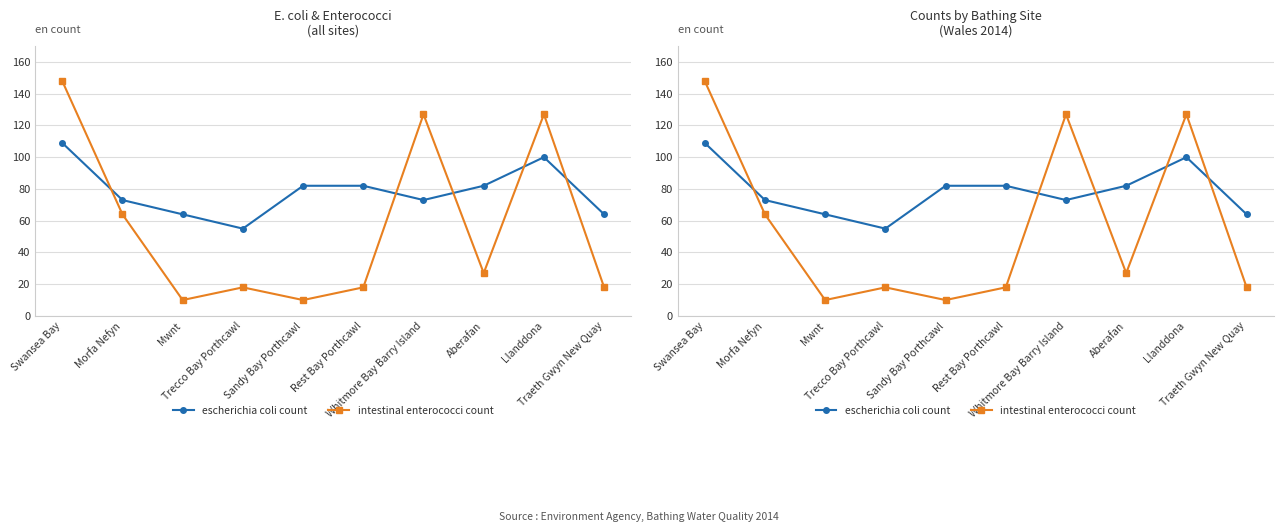

Which has a higher value, Whitmore Bay Barry Island or Swansea Bay?

Swansea Bay